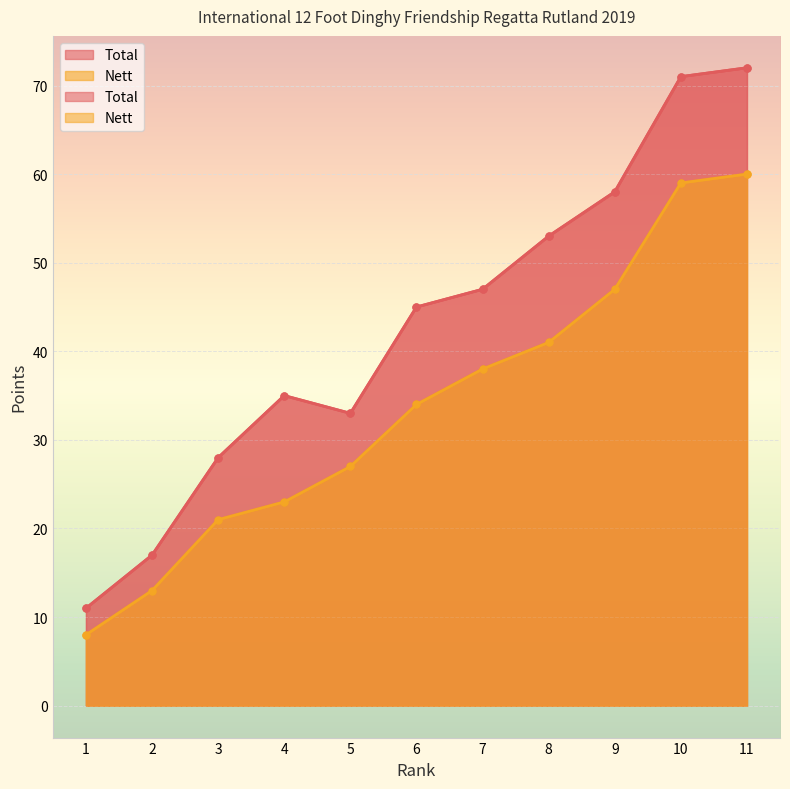

At how many categories does at least one series exceed 25?

9